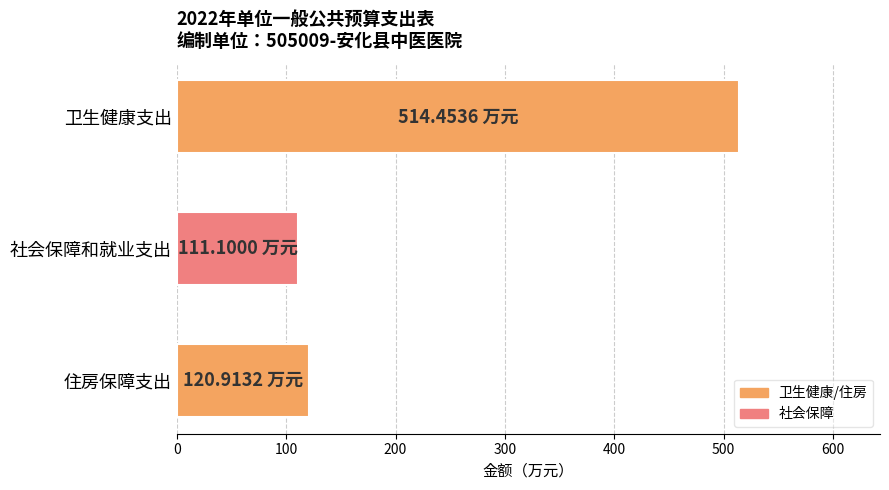

At which label is the value closest to 312?

住房保障支出